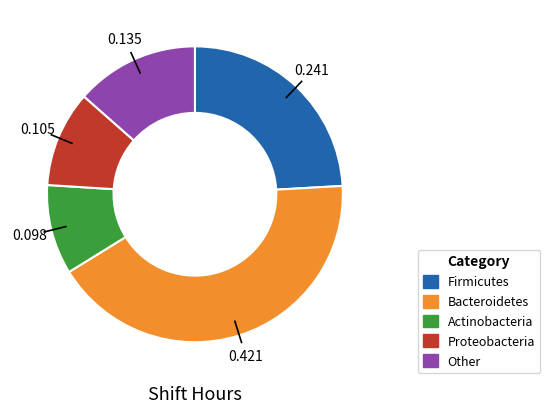

Which has a higher value, Firmicutes or Actinobacteria?

Firmicutes